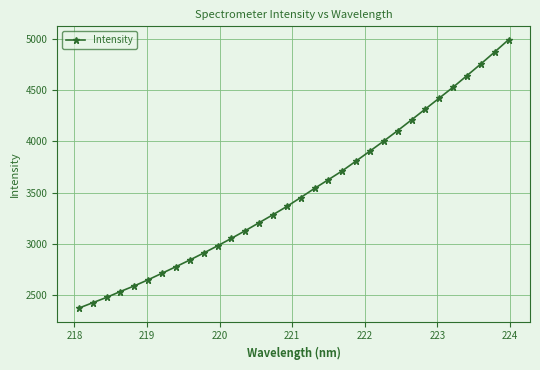

True or false: the data has more than 1 interior local peaks.

False